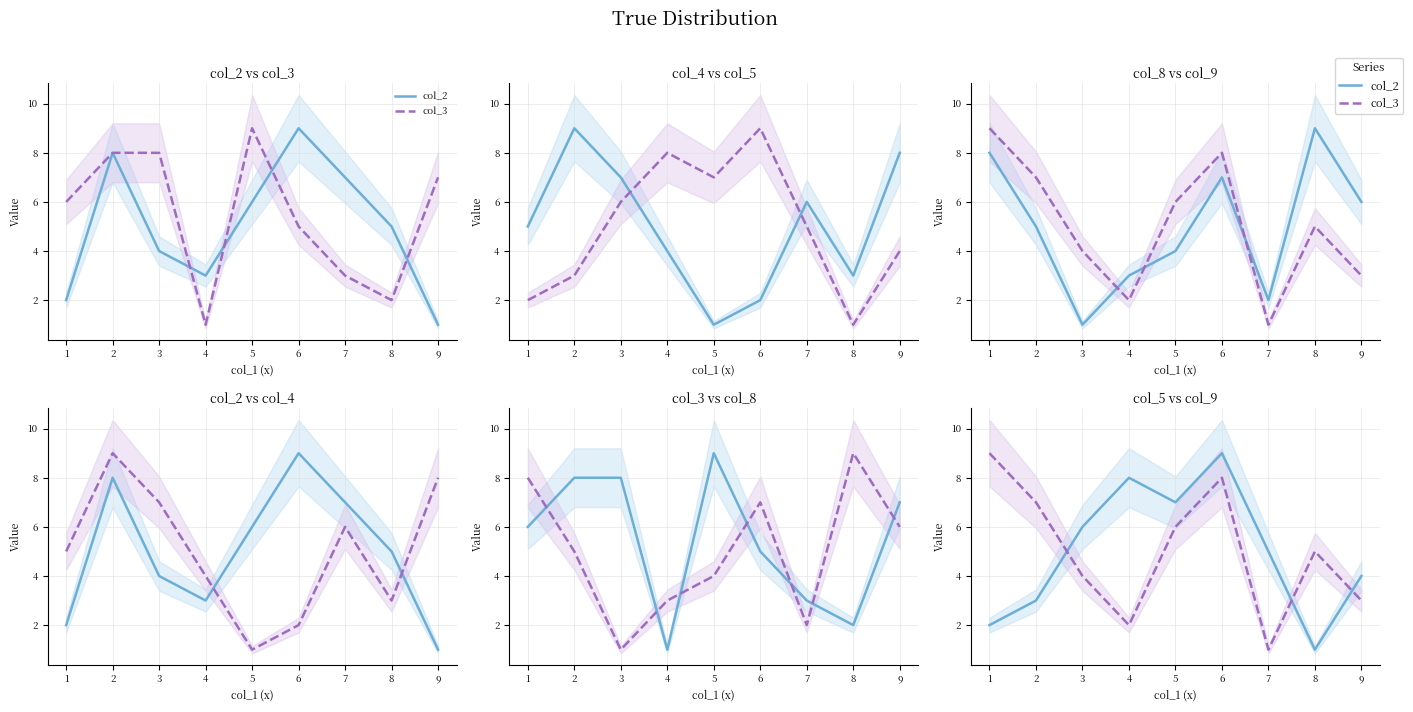

Which has a higher value, 5 or 9?

5